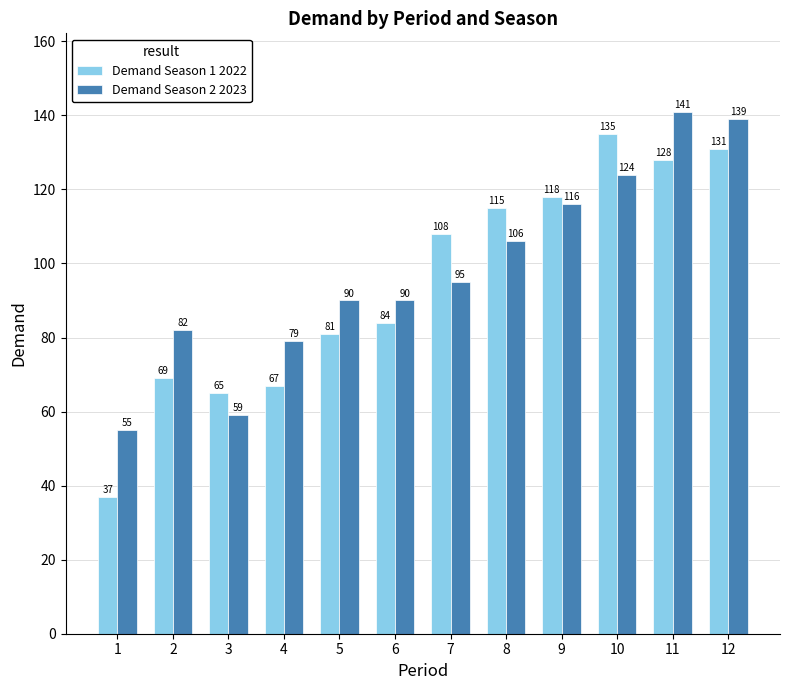

What is the minimum value for Demand Season 1 2022?

37